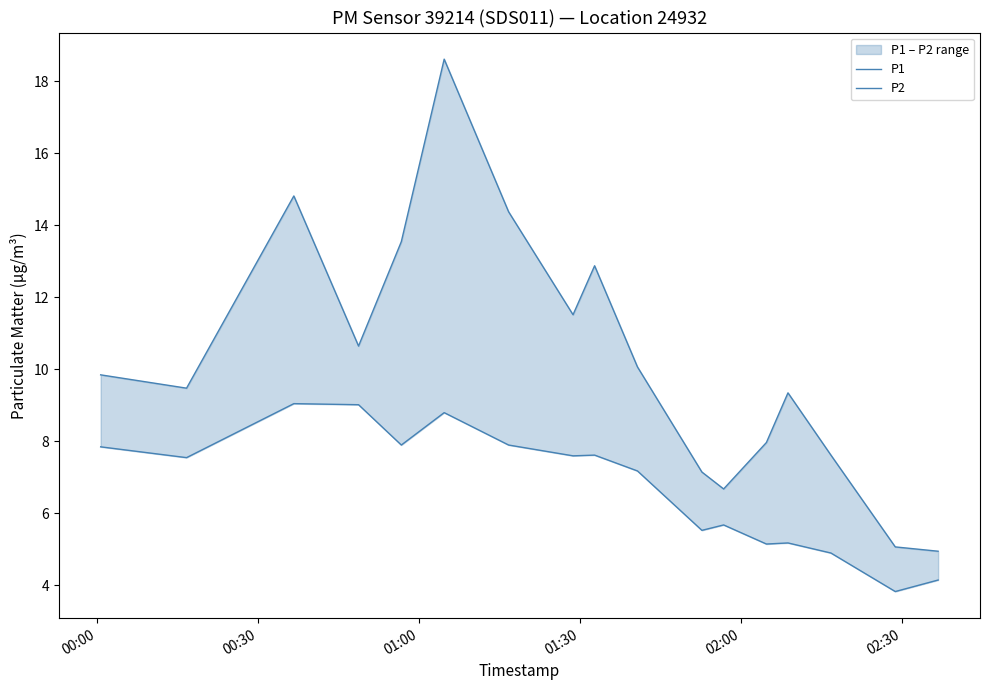

How many lines are shown in the chart?

2